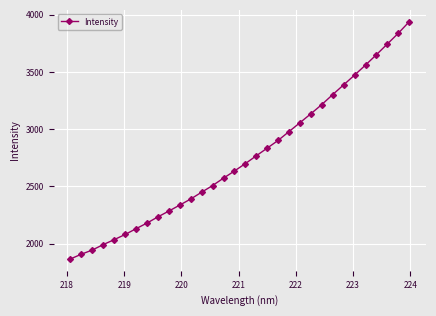

What is the smallest value displayed?

1866.8